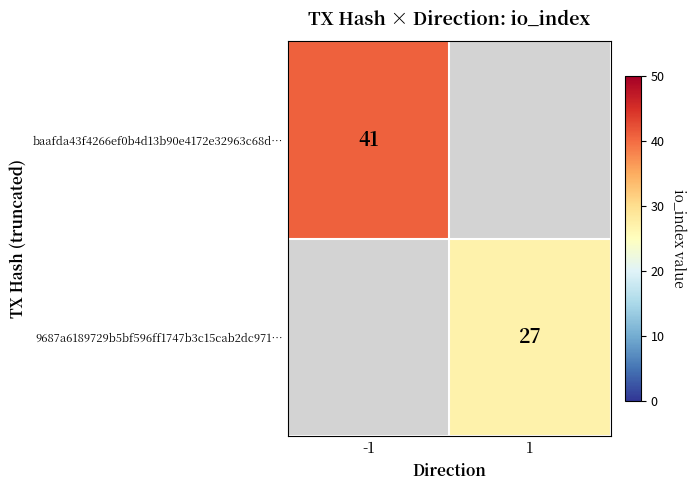

The baafda43f4266ef0b4d13b90e4172e32963c68d… series shows 41 at -1. True or false?

True